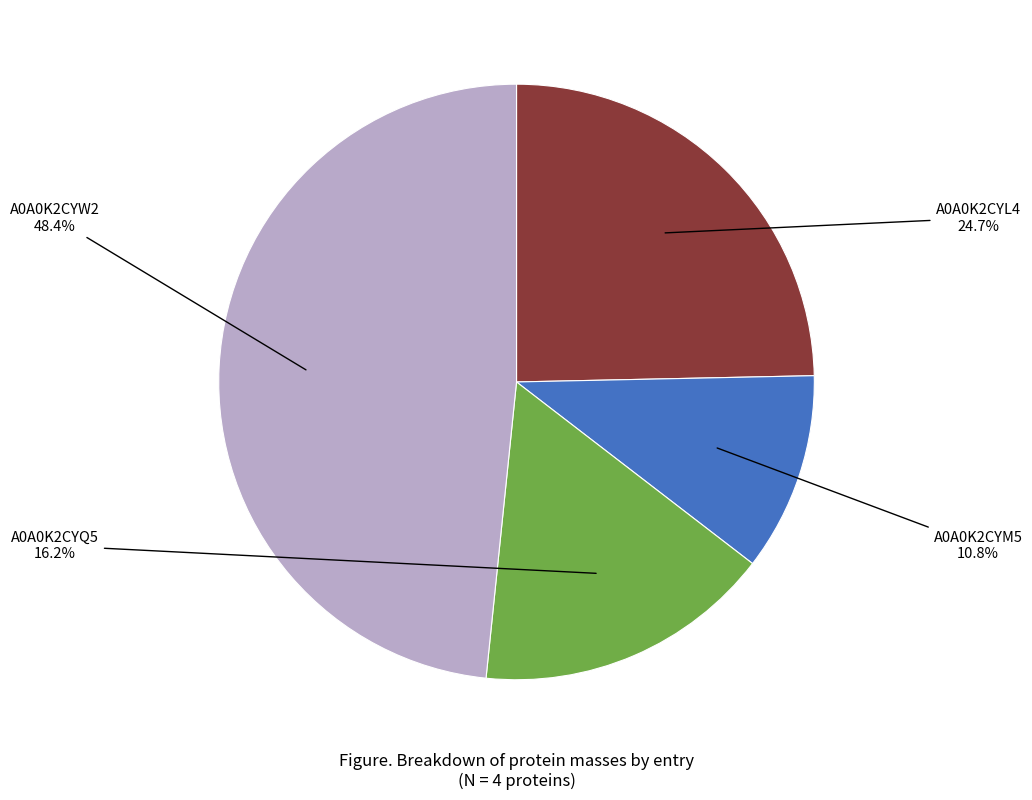

The A0A0K2CYL4 slice represents 25% of the pie. True or false?

True